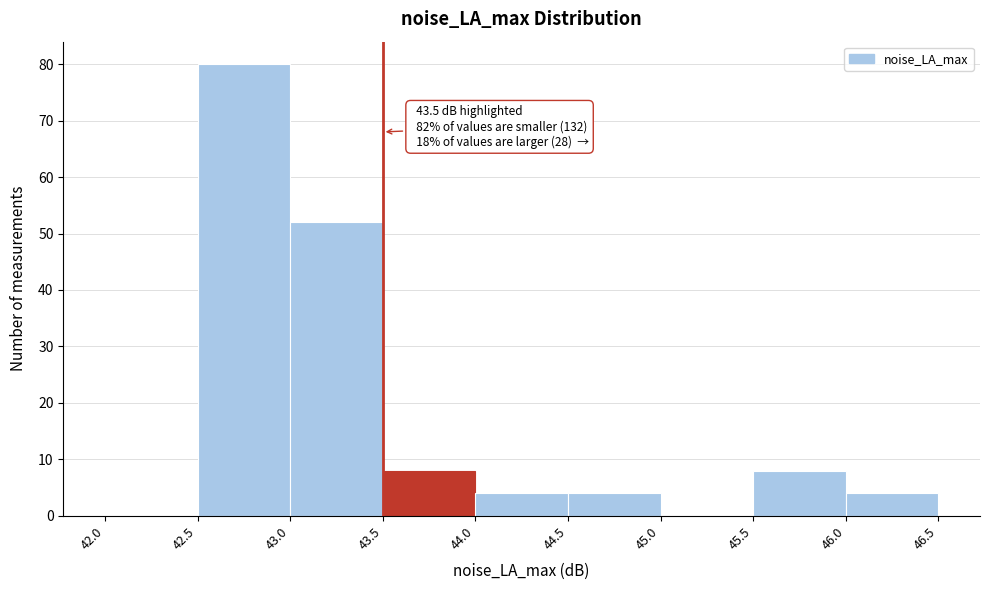

Which range on the x-axis has the tallest bar?

42.5 to 43.0